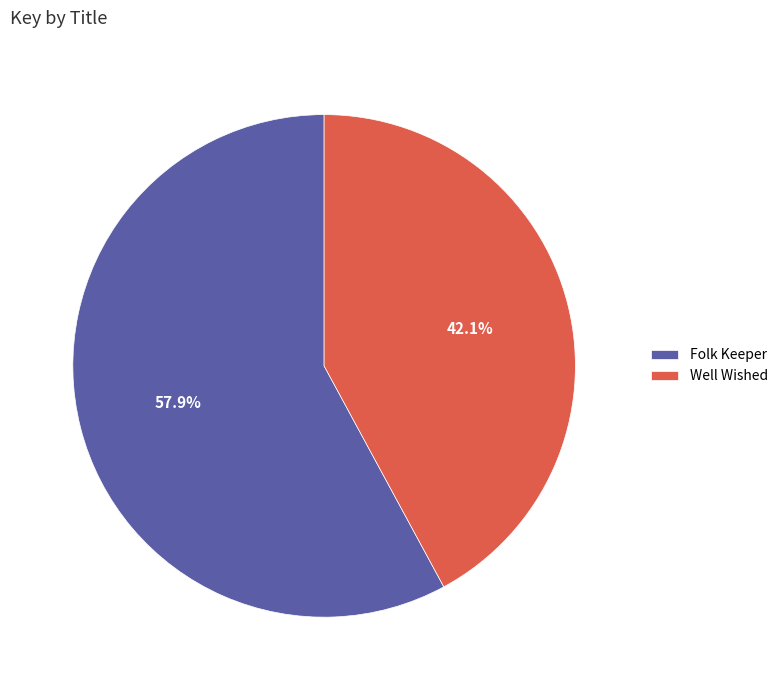

What is the ratio of the value at Folk Keeper to the value at Well Wished?

1.4